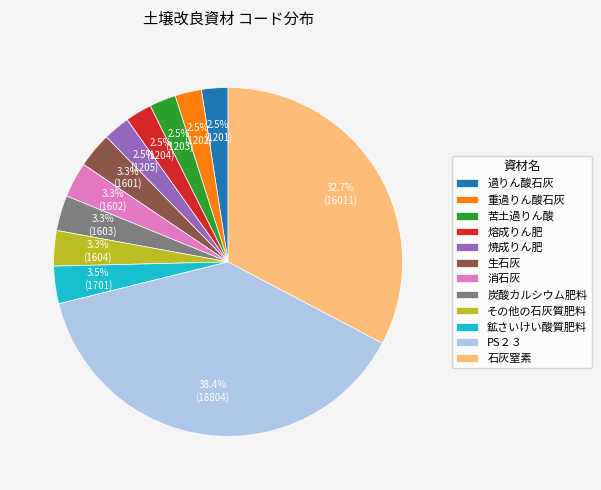

Approximately how many times larger is the value at 過りん酸石灰 compared to 鉱さいけい酸質肥料?

0.7